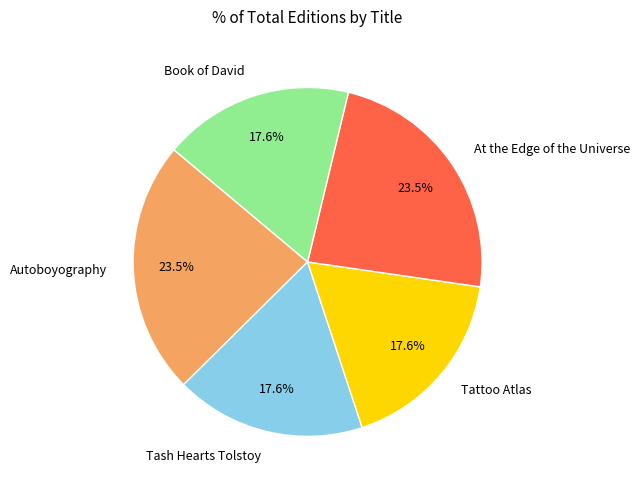

Does any single category account for the majority?

No